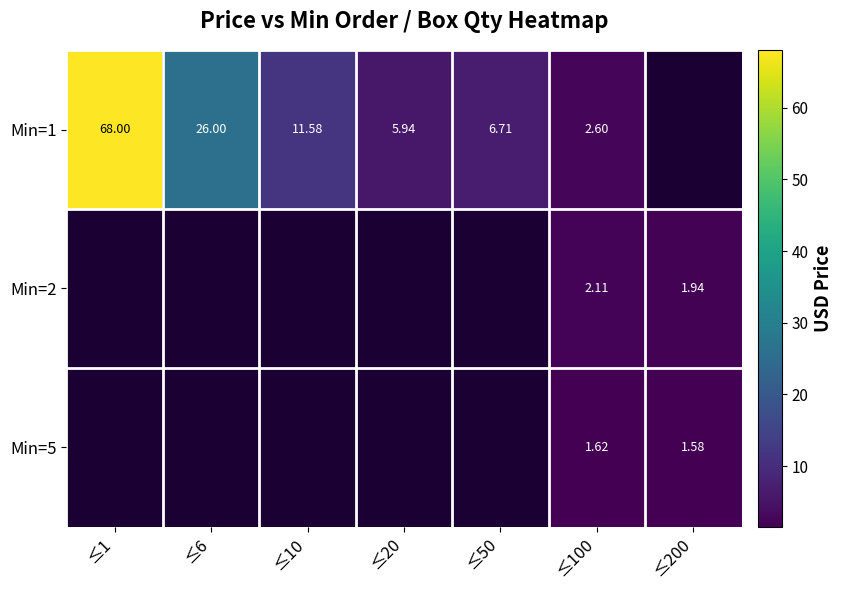

How many data points in Min=1 are less than 11?

3